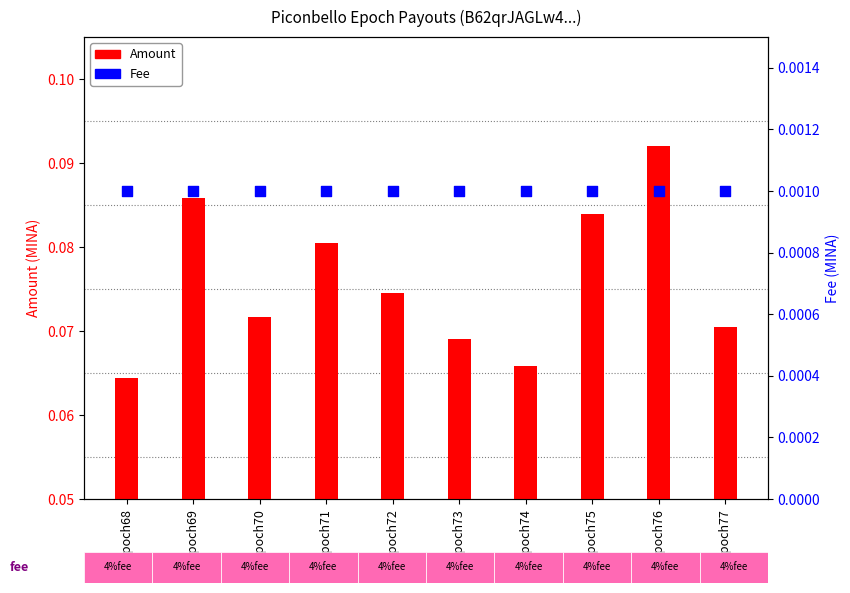

Which series contains the lowest Y value?

Fee